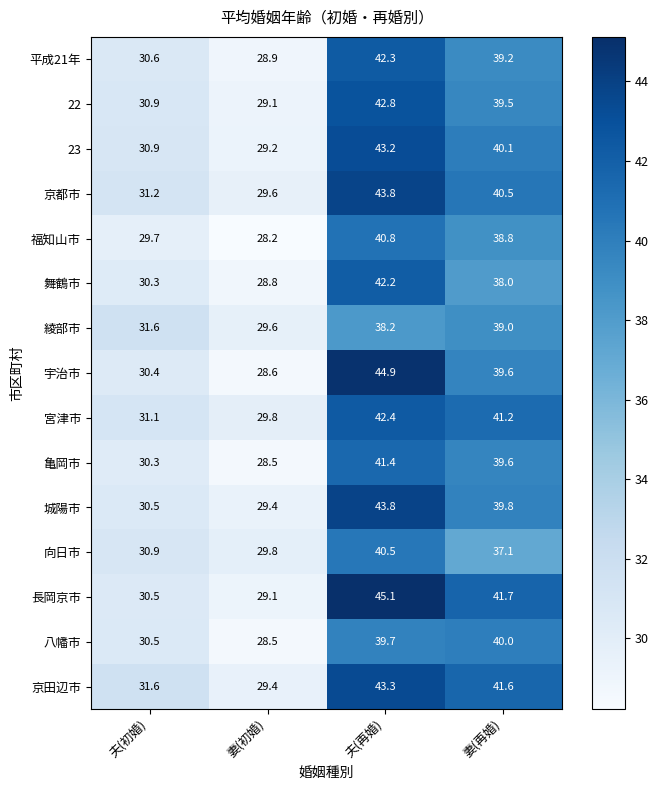

What is the sum of all 向日市 values?

138.3